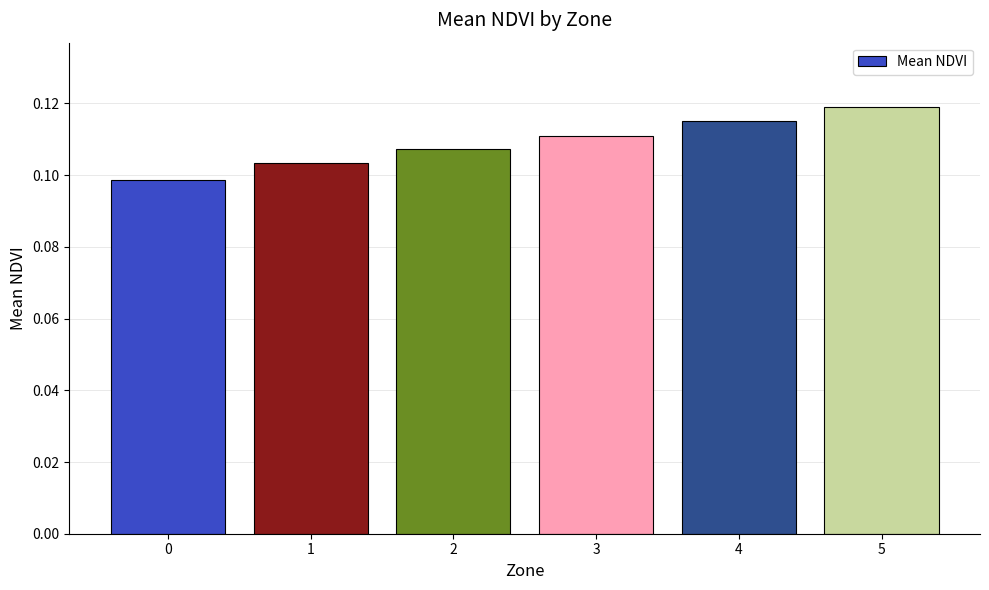

Count the values in the range 0 to 1.

6